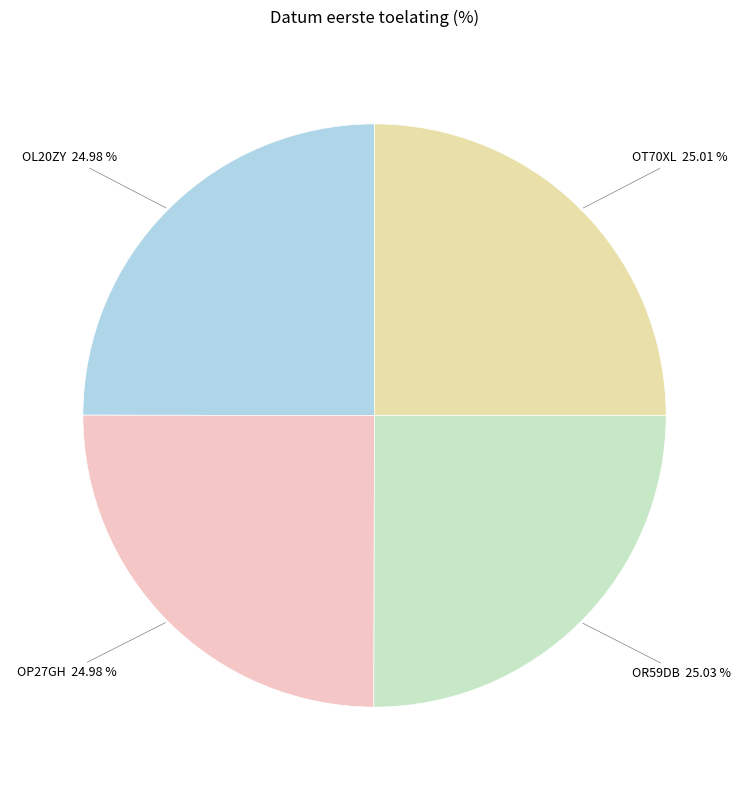

Does any single category account for the majority?

No